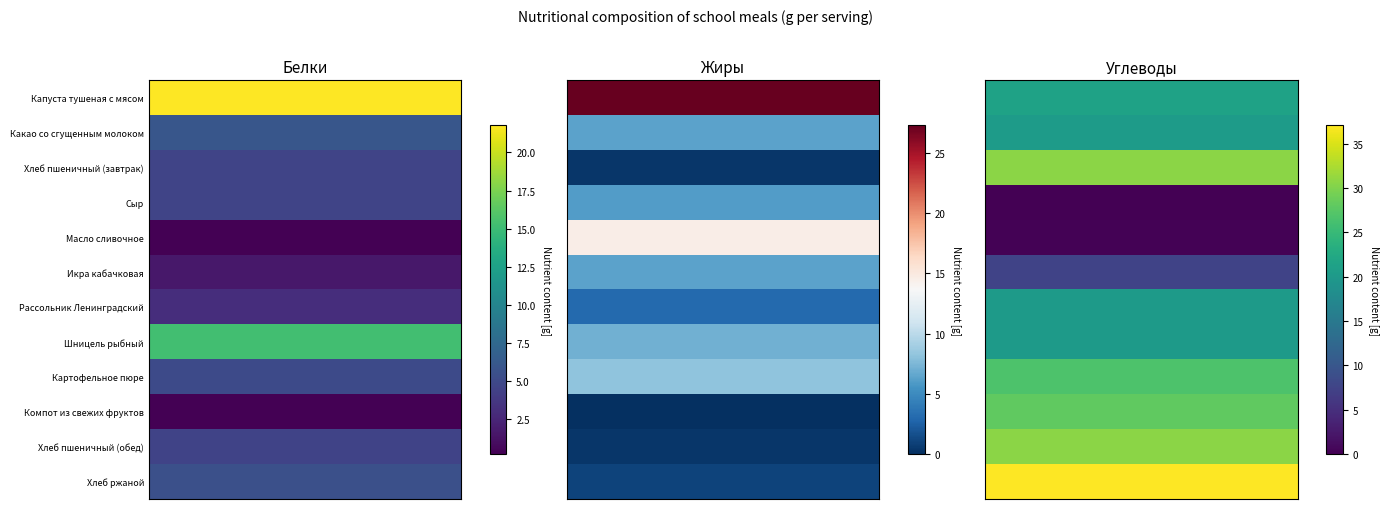

The Картофельное пюре series shows 15.2 at 2. True or false?

False